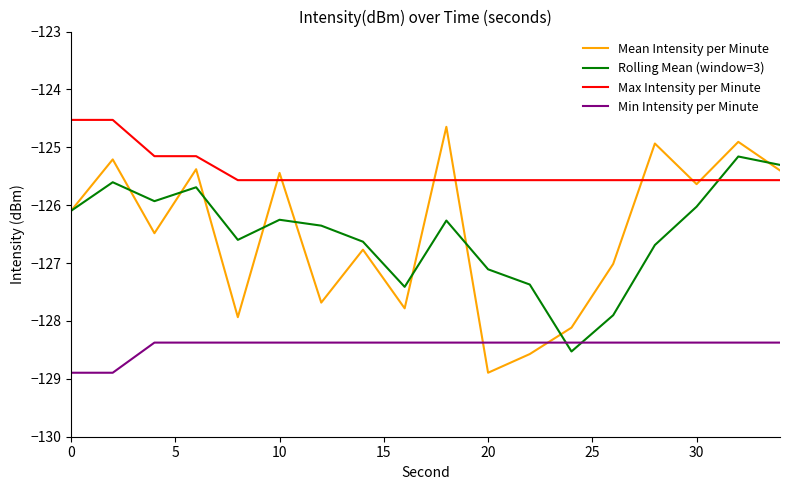

What are all the series names shown in the legend?

Mean Intensity per Minute, Rolling Mean (window=3), Max Intensity per Minute, Min Intensity per Minute